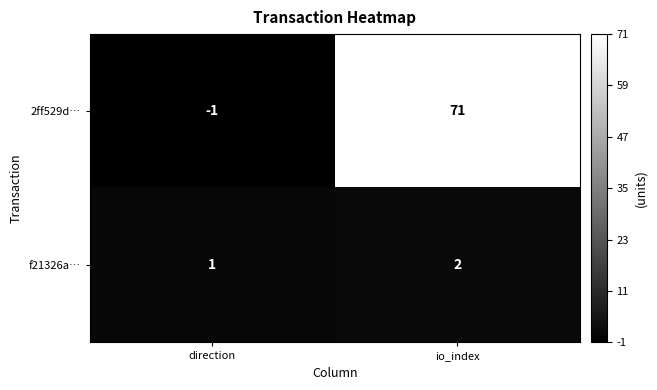

Reading left to right, transcribe all the data shown in this chart.

2ff529d…: direction=-1	io_index=71
f21326a…: direction=1	io_index=2